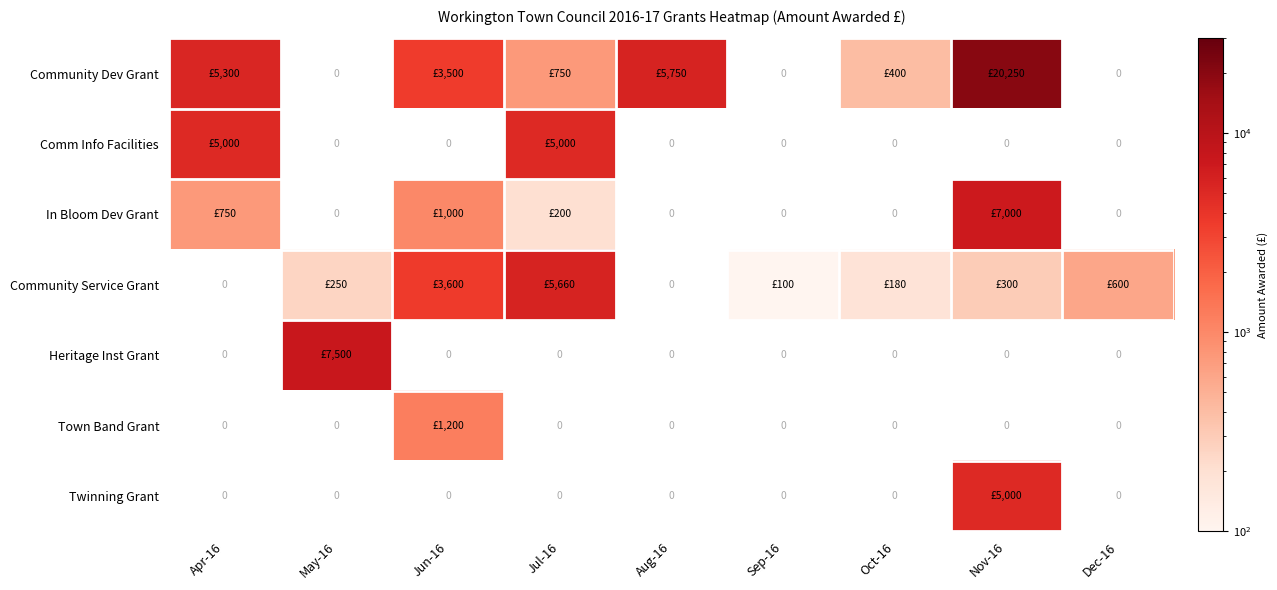

True or false: Community Dev Grant has a value of 20250.0 at Nov-16.

True